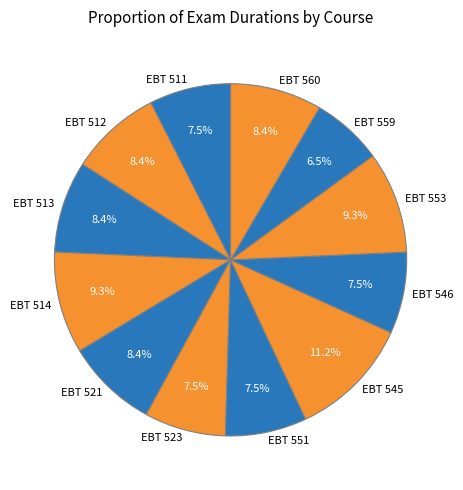

Is it true that EBT 513 is 20% of the pie?

False